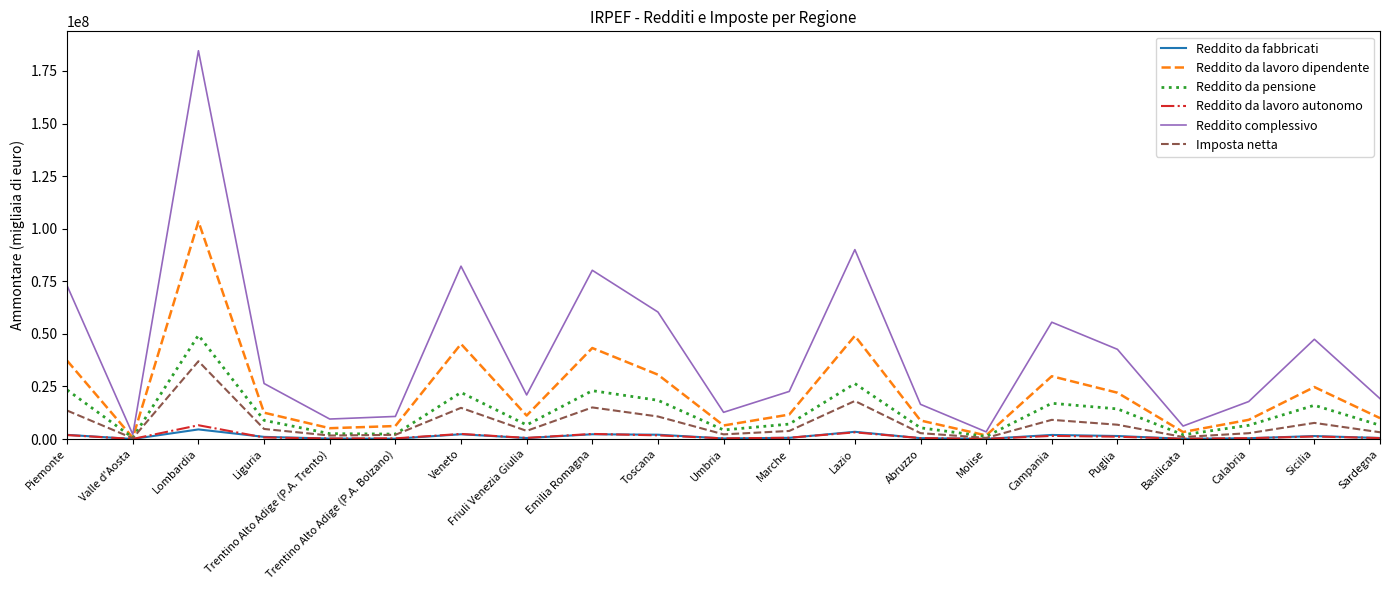

How many interior local valleys does the Reddito da pensione series have?

6